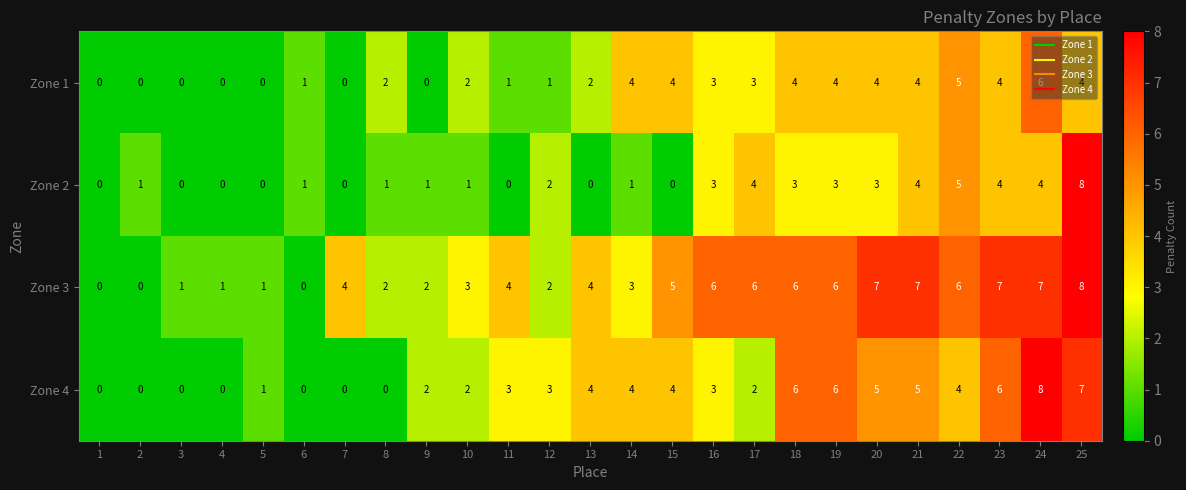

Is the value of Zone 2 at 4 greater than the value of Zone 3 at 8?

No